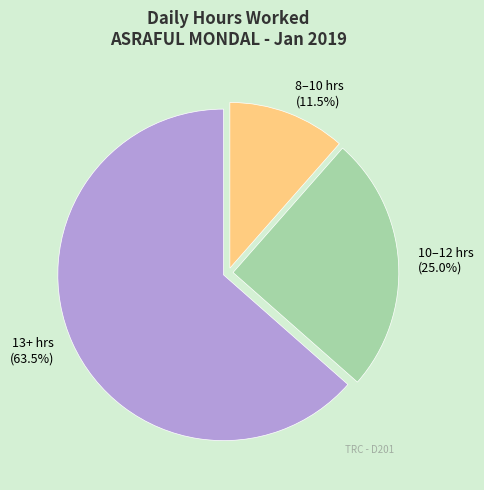

Which slice is the smallest?

8–10 hrs (11.5%)